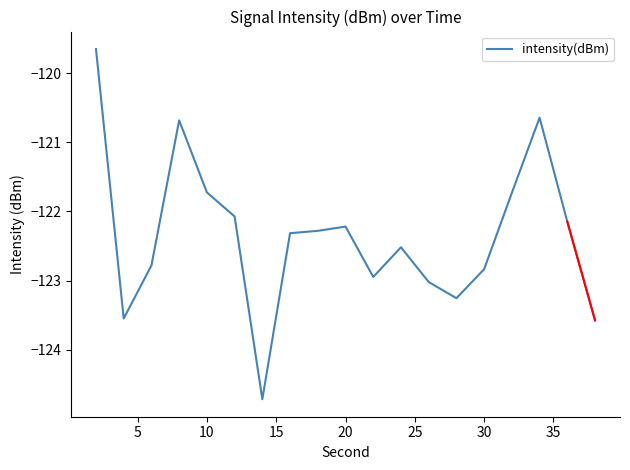

What is the minimum value shown in the chart?

-124.7